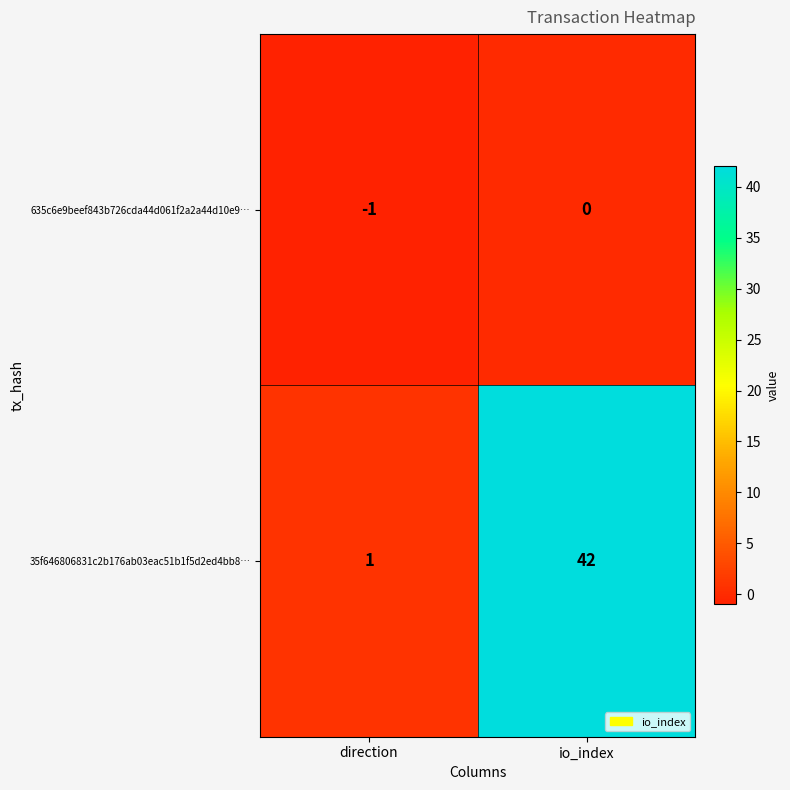

Which series has the largest total across all categories?

35f646806831c2b176ab03eac51b1f5d2ed4bb8…